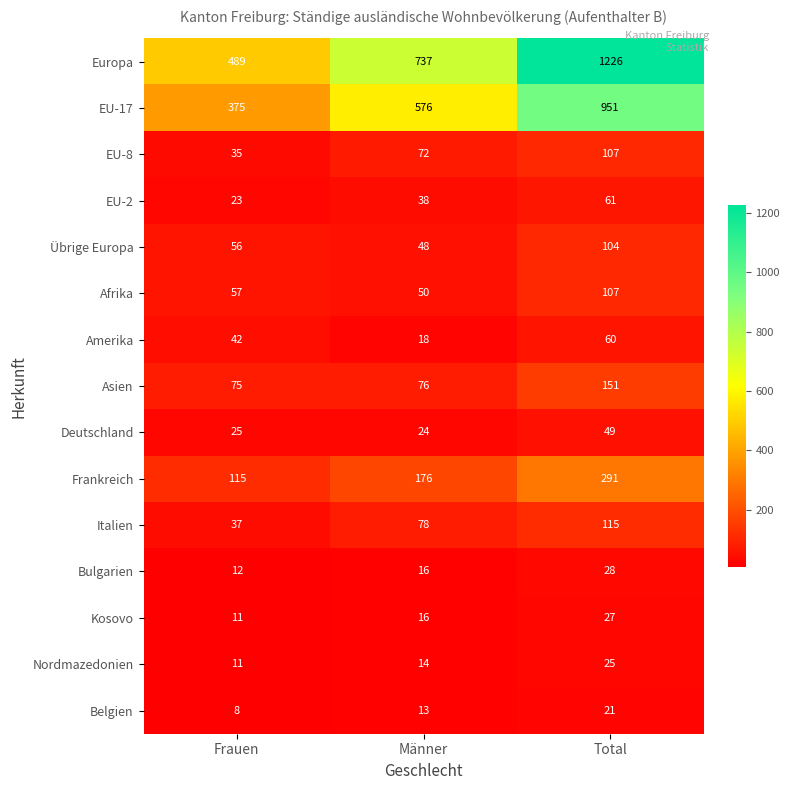

Which category has the highest value across all series?

Total